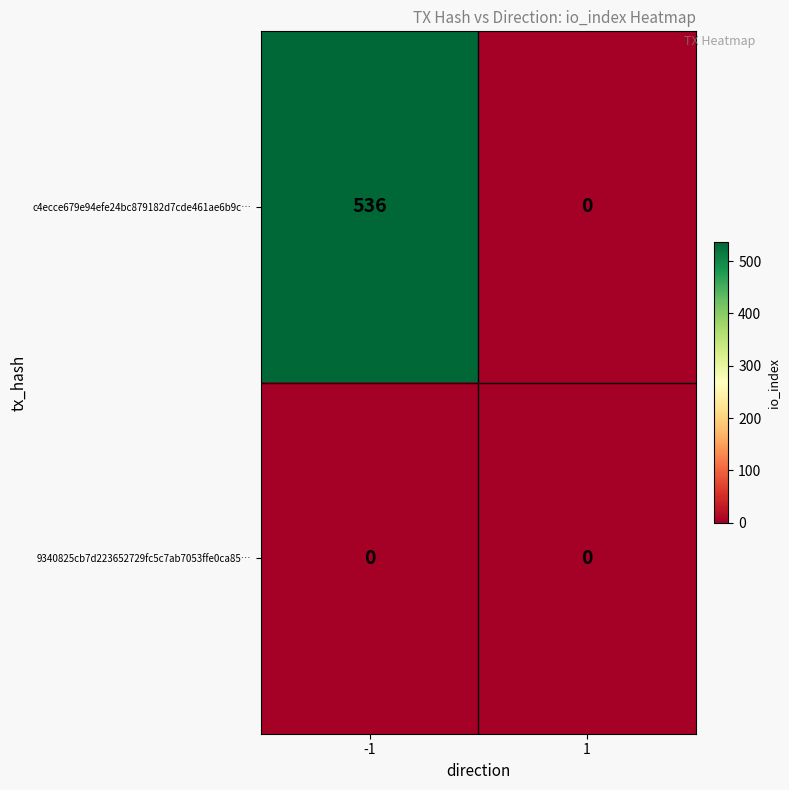

Read the c4ecce679e94efe24bc879182d7cde461ae6b9c… value at -1, to the nearest 100.

500